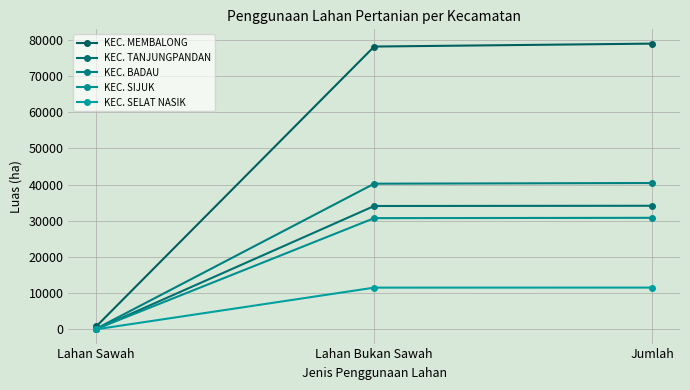

What is the highest value of the KEC. SELAT NASIK series?

11535